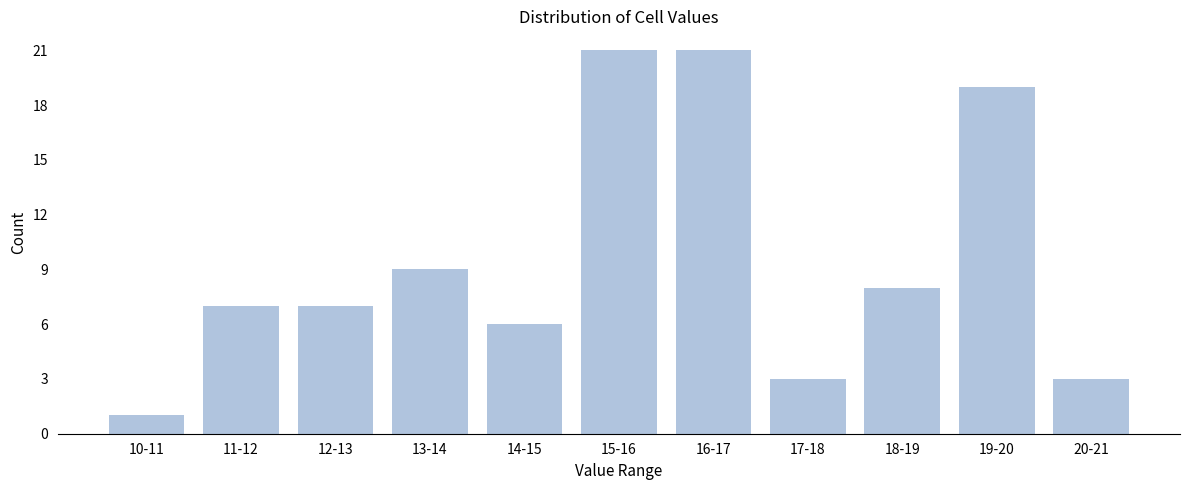

Reading right to left, what are all the values shown in this chart?

3	19	8	3	21	21	6	9	7	7	1